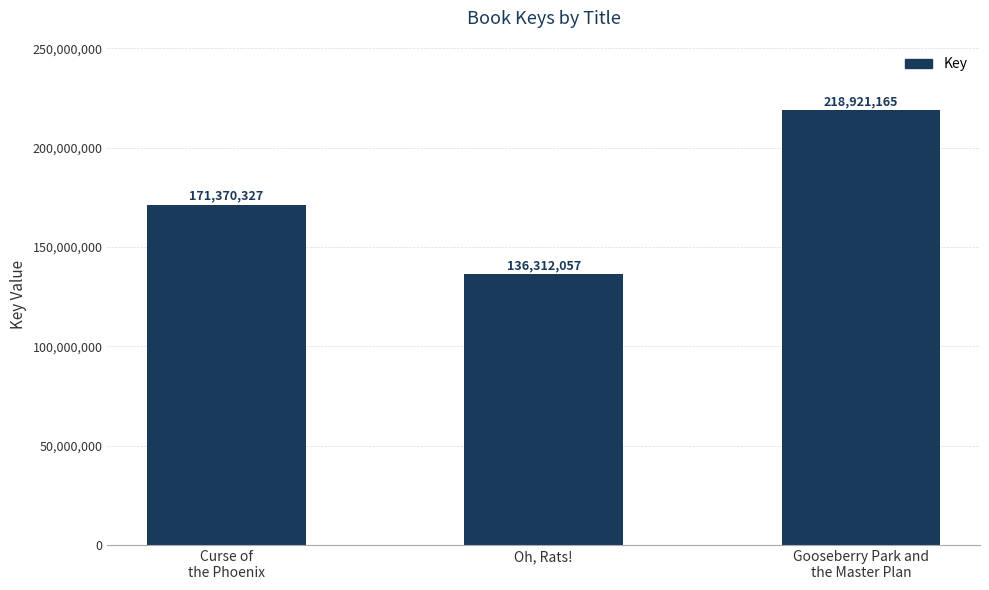

What is the difference between the maximum and second lowest values?

47550838